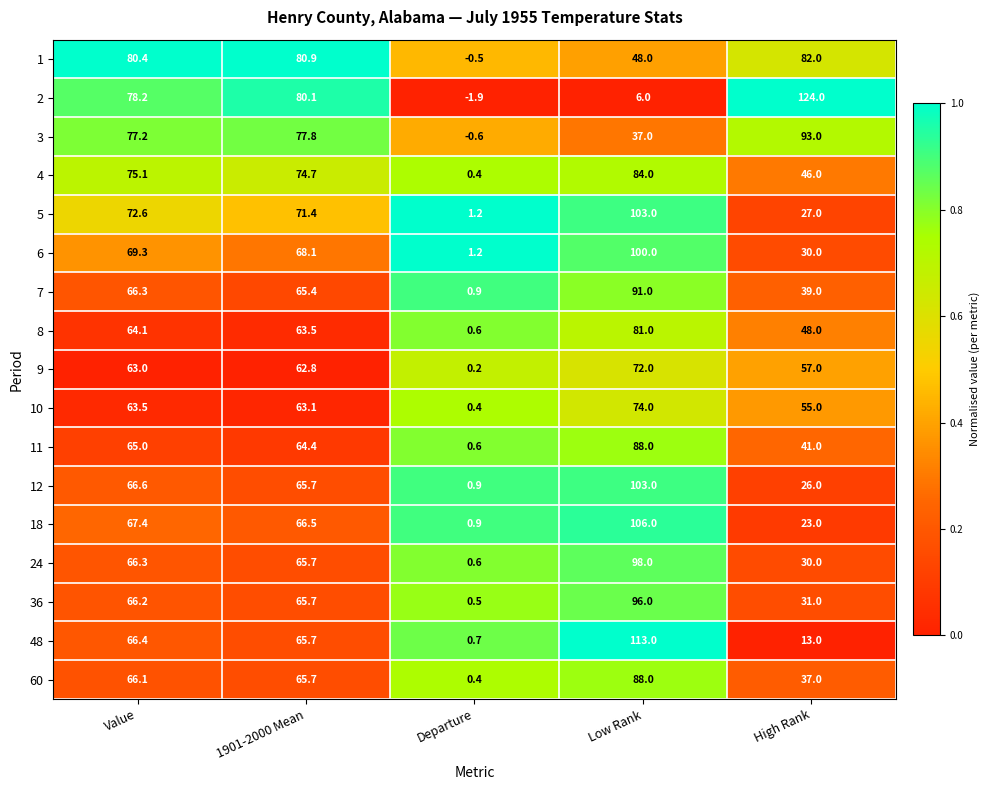

Which series has the widest spread of values?

2